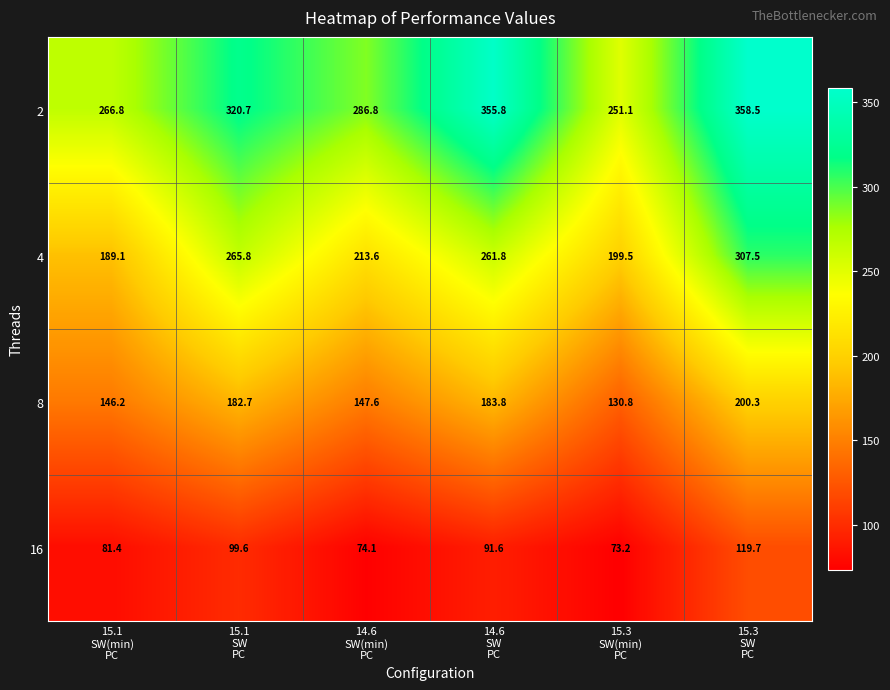

What is the difference between the maximum and minimum values in the 4 series?

118.4